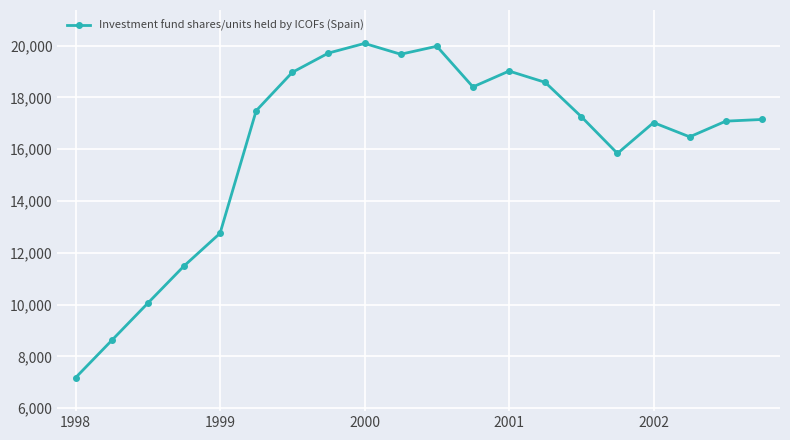

What is the value of the 17th point from the left?

17025